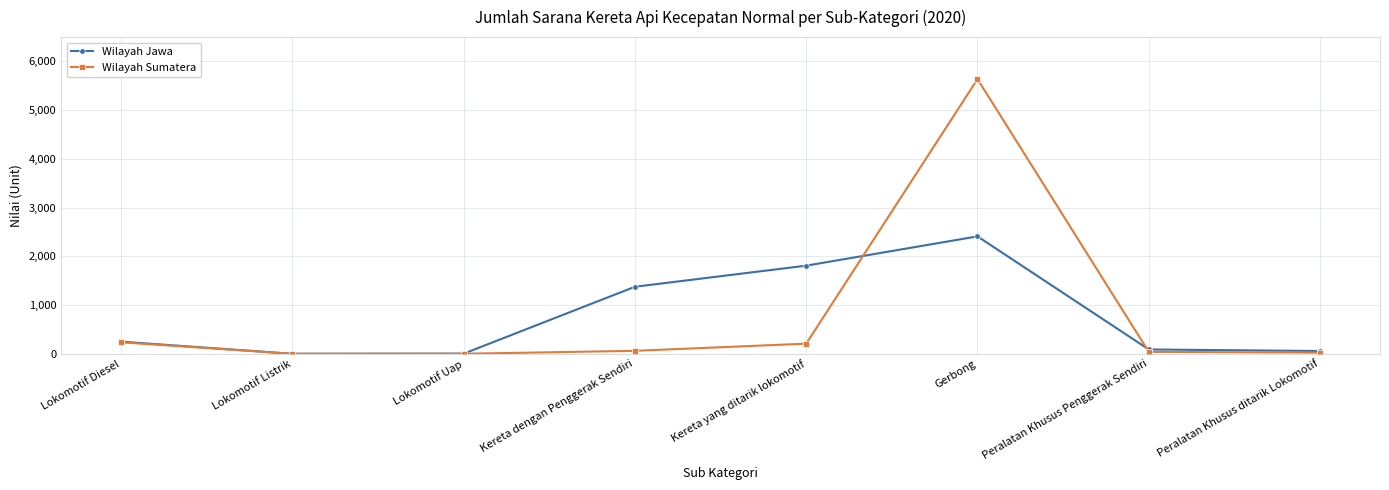

Count the number of data series in this chart.

2